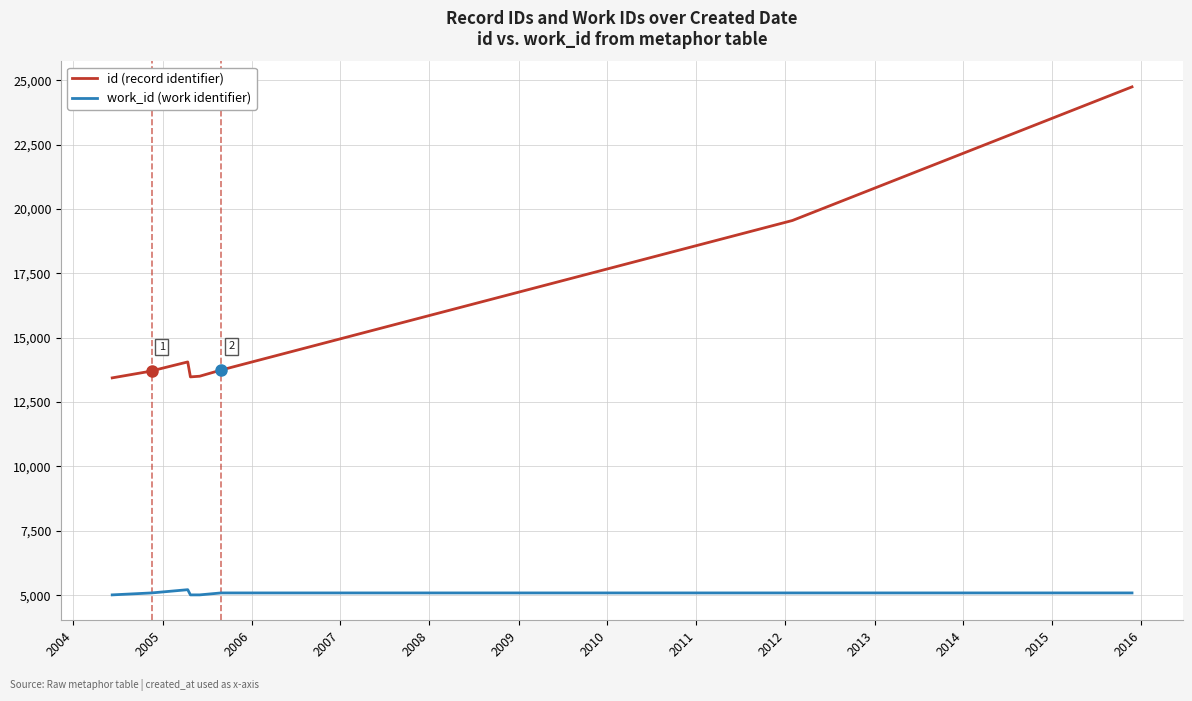

Rank the series at 2004 from highest to lowest value.

id, work_id